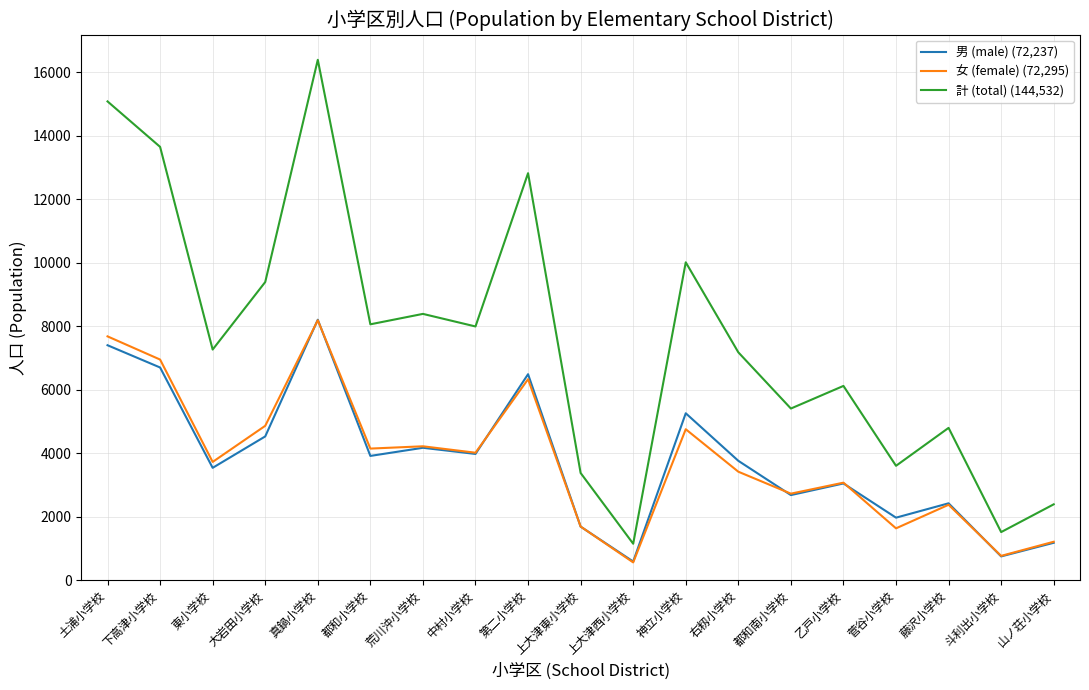

The value of 計 (total) (144,532) at 神立小学校 is 10009. True or false?

True